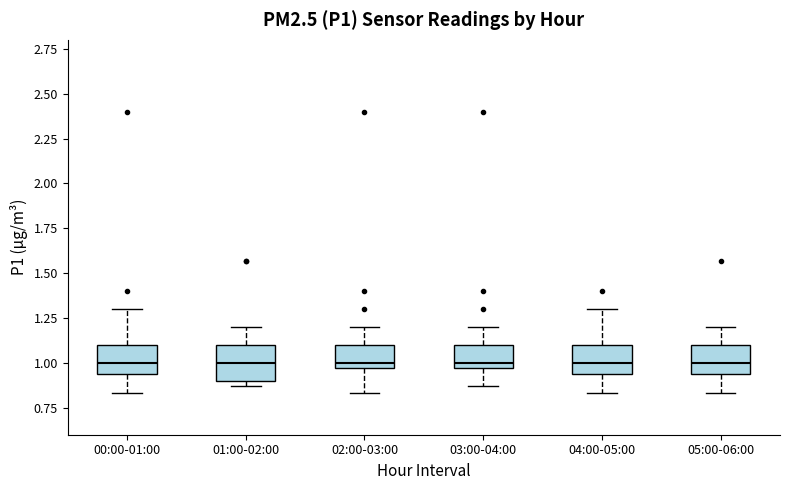

Where does the median line of the box for 03:00-04:00 sit on the y-axis? The values are not printed on the chart, so give them approximately, as read against the axis.

1.00